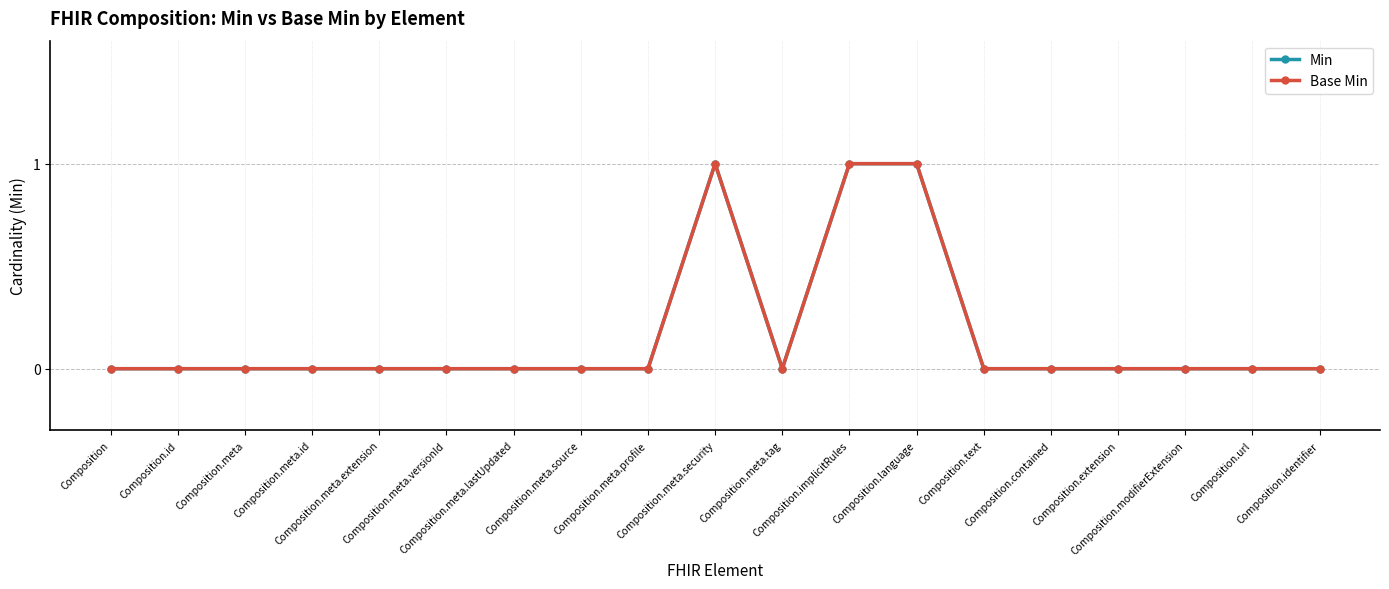

Does the chart have visible grid lines?

Yes